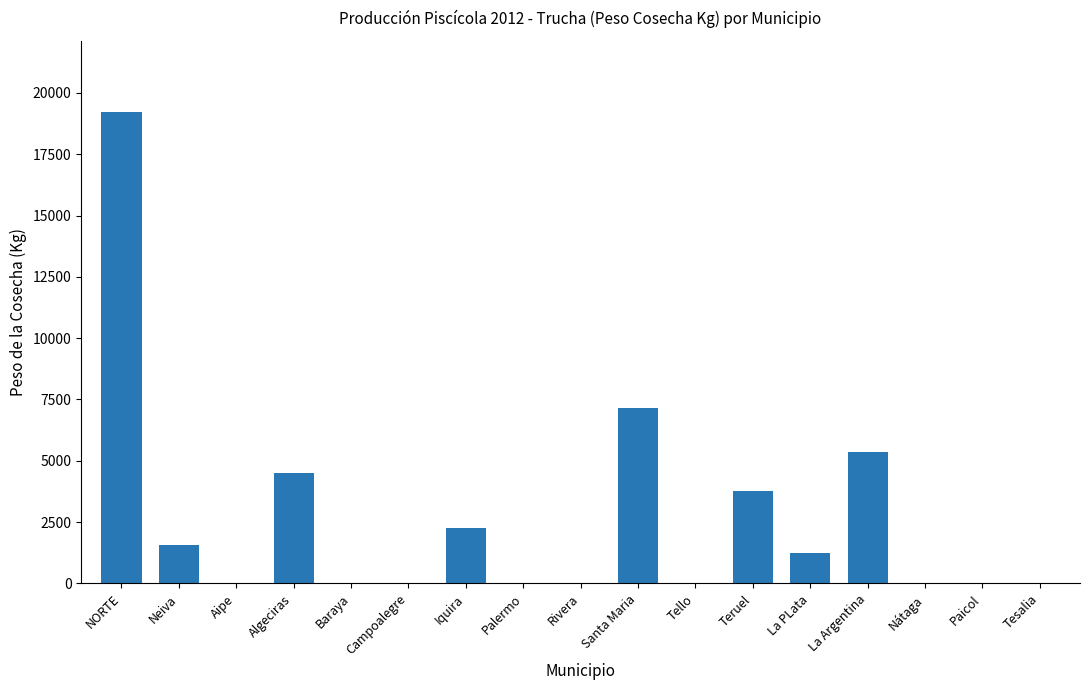

Is it true that the value at Teruel is 3750?

True